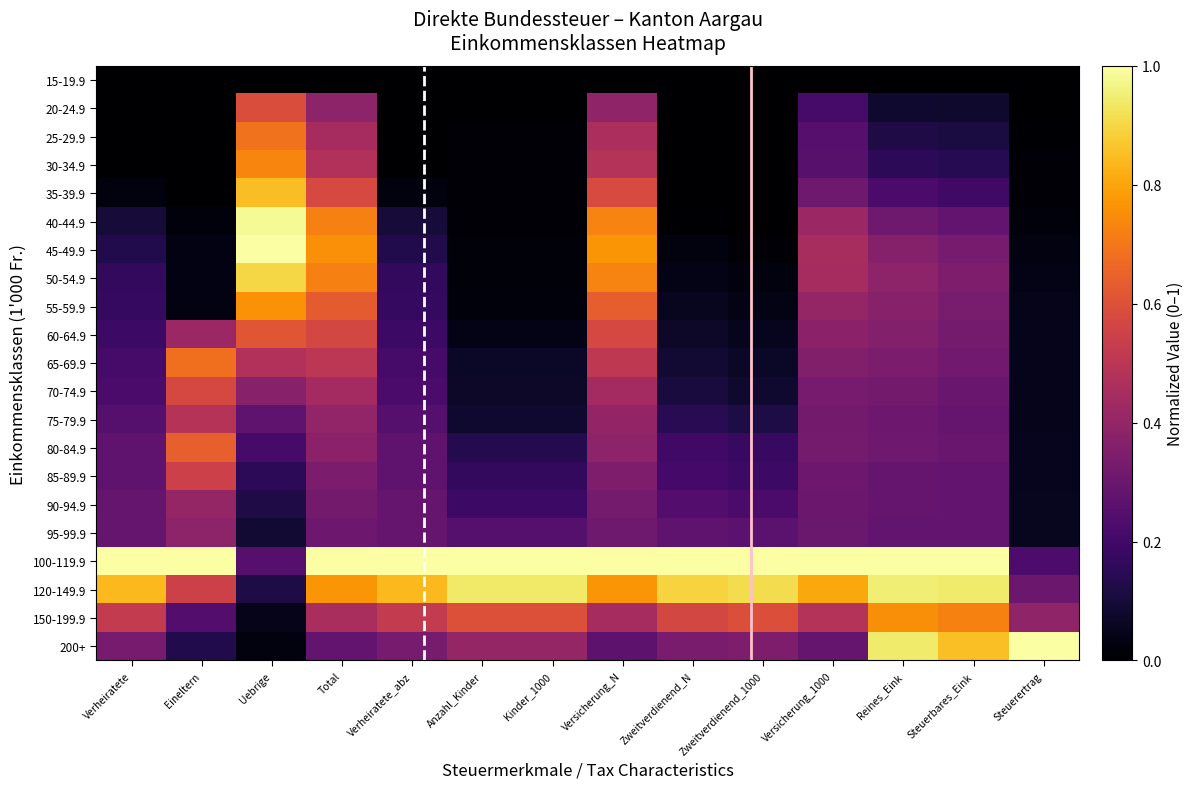

How many distinct data groups are displayed?

21